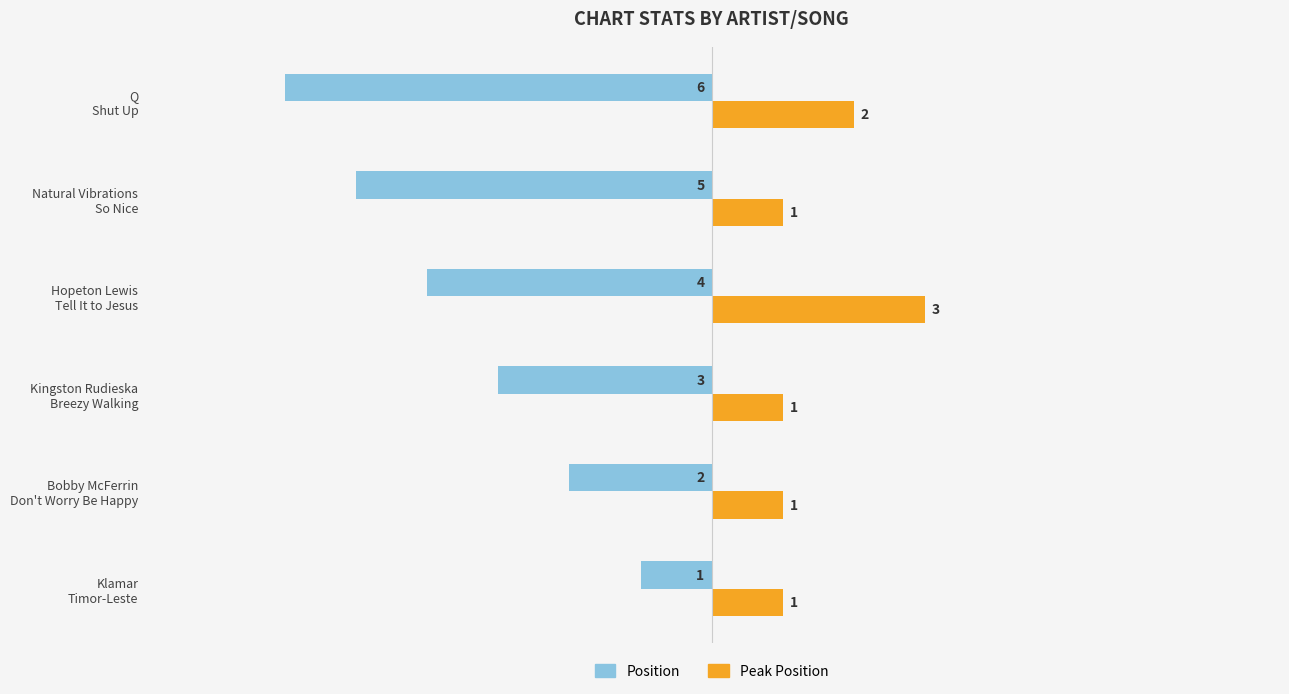

What is the minimum value shown in the chart?

-6